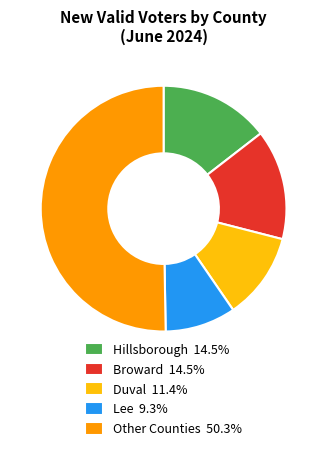

What is the ratio of the value at Other Counties 50.3% to the value at Broward 14.5%?

3.5